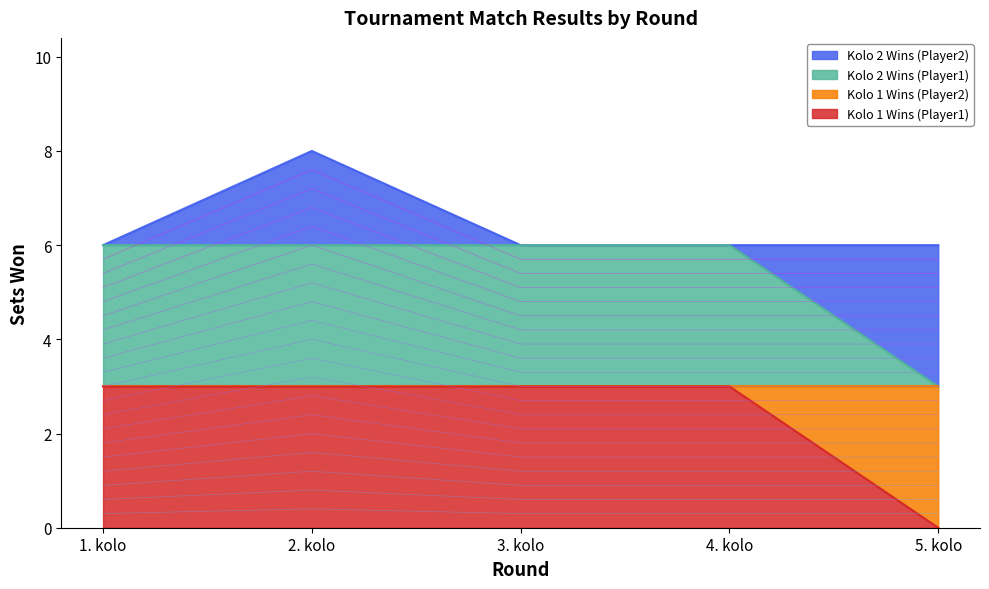

True or false: Kolo 1 Wins (Player2) and Kolo 1 Wins (Player1) intersect in this chart.

False